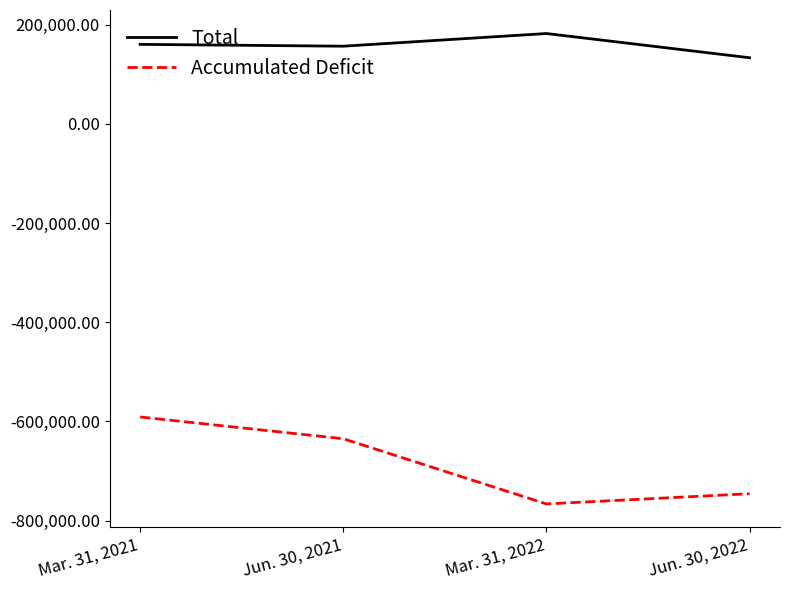

What position from the left is Jun. 30, 2022?

4